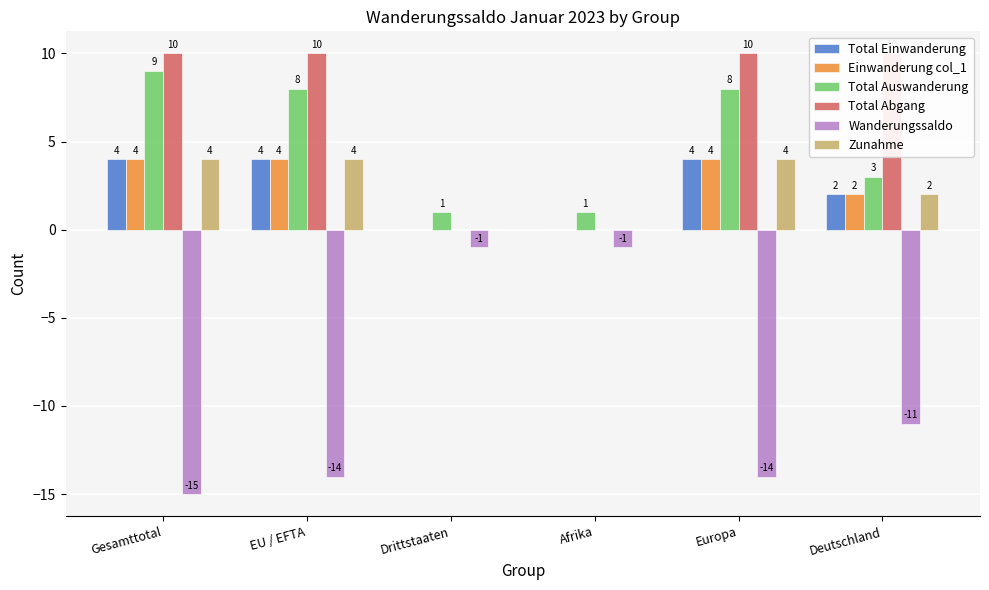

Between Afrika and Europa, which is larger?

Europa